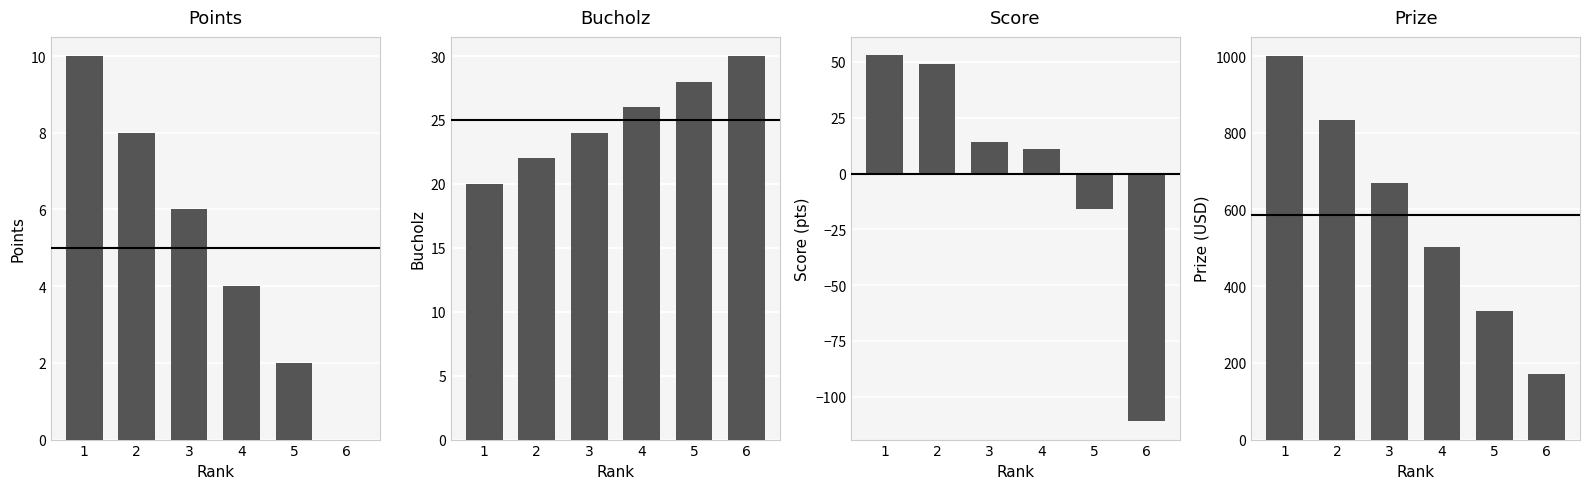

Reading left to right, what are all the values shown in this chart?

Points: 1=10	2=8	3=6	4=4	5=2	6=0
Bucholz: 1=20	2=22	3=24	4=26	5=28	6=30
Score: 1=53	2=49	3=14	4=11	5=-16	6=-111
Prize: 1=1000	2=834	3=668	4=502	5=336	6=170